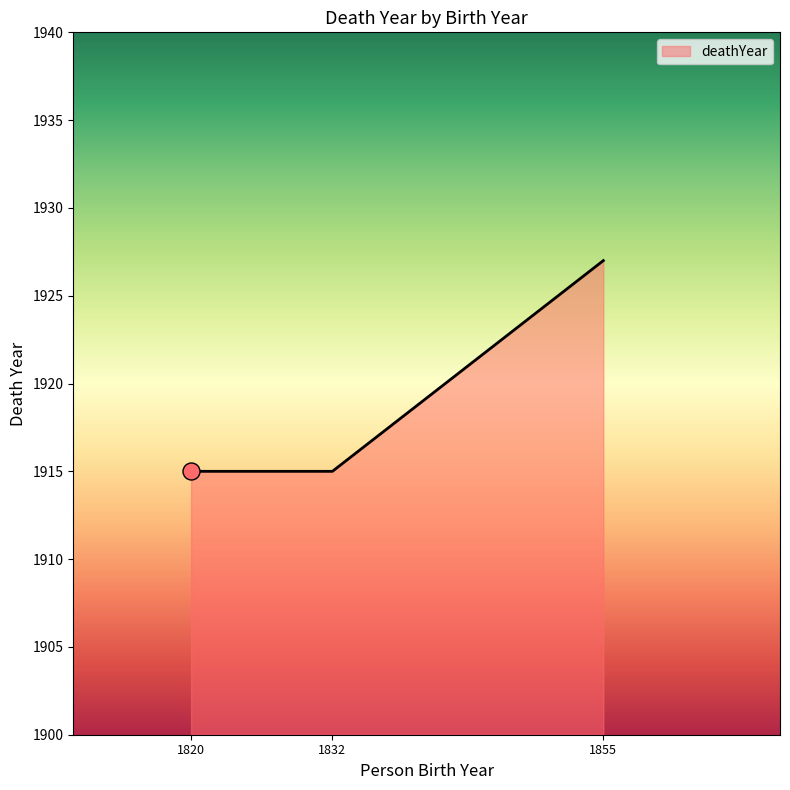

Approximately how many times larger is the value at 1820 compared to 1855?

1.0